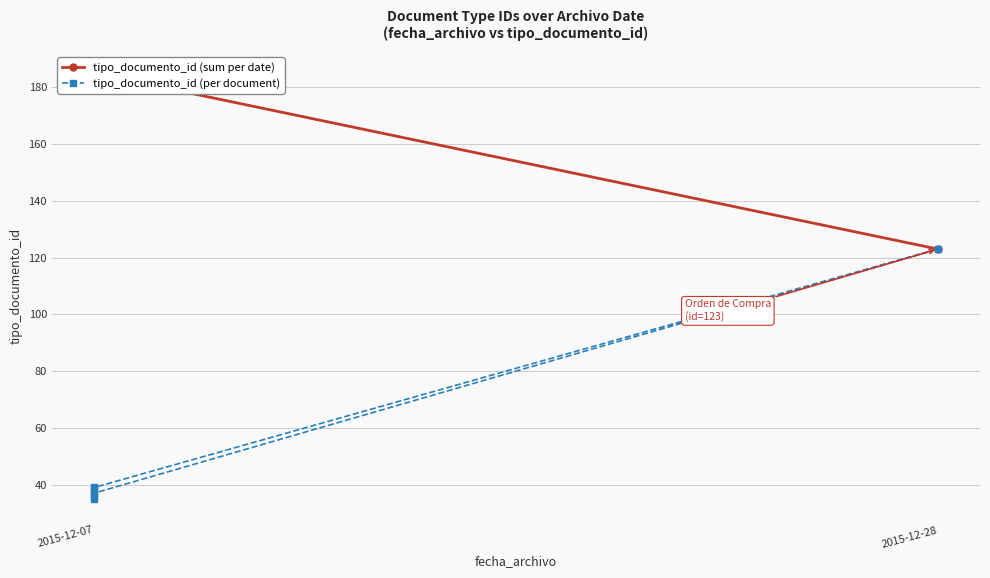

What is the sum of all values?

308